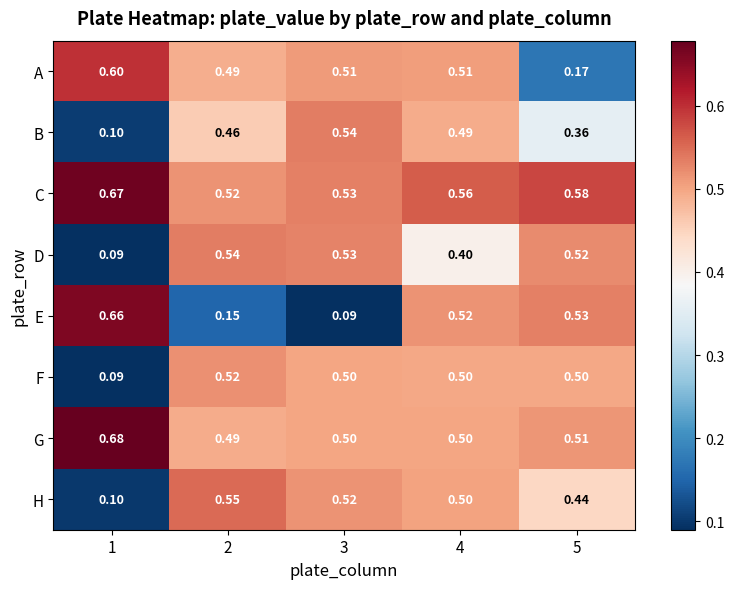

At 5, list the series in order from smallest to largest.

A, B, H, F, G, D, E, C